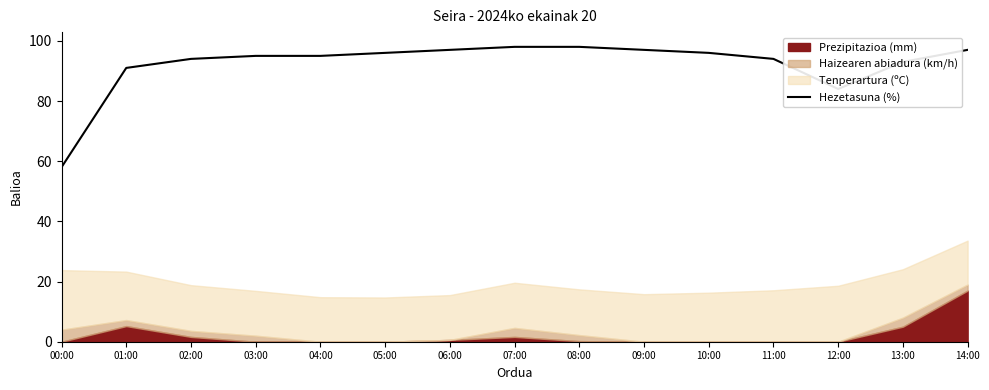

What is the label of the 2nd point from the left?

01:00